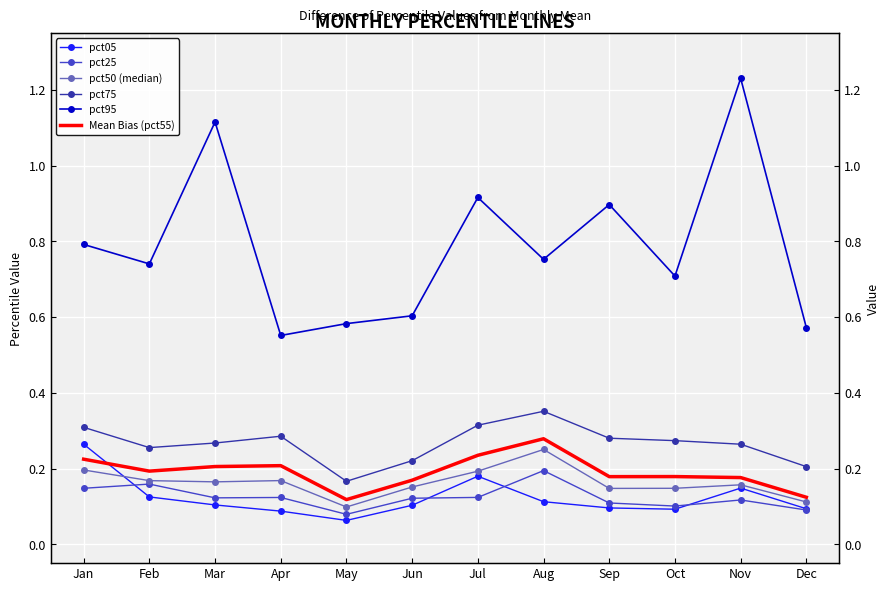

Is it true that pct25 equals 0.1 at Apr?

True